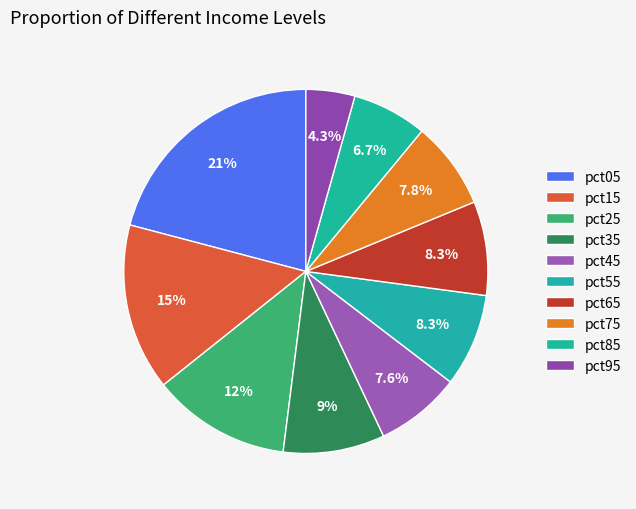

How many segments does this pie chart have?

10